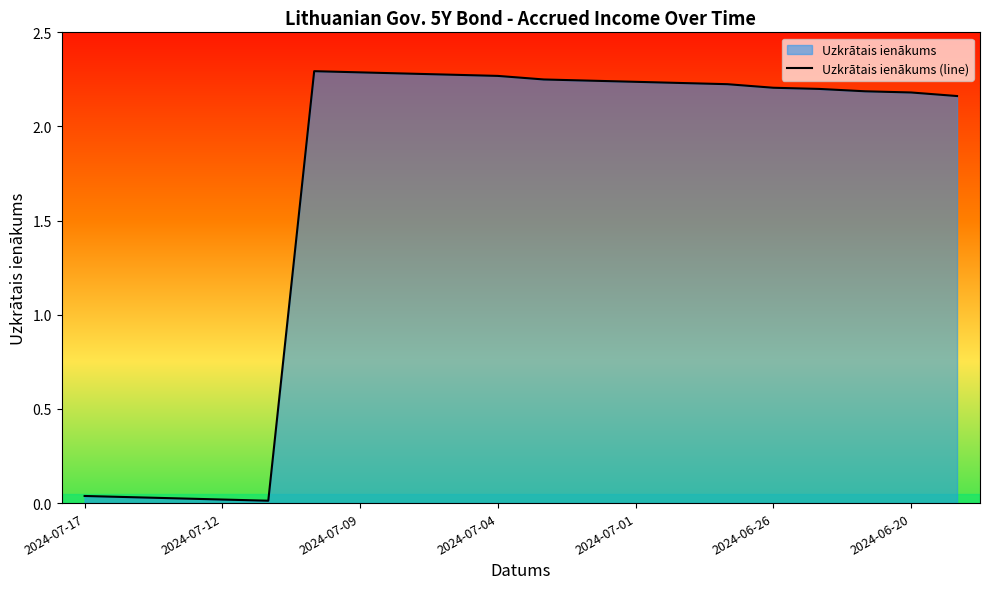

What is the greatest value displayed?

2.3